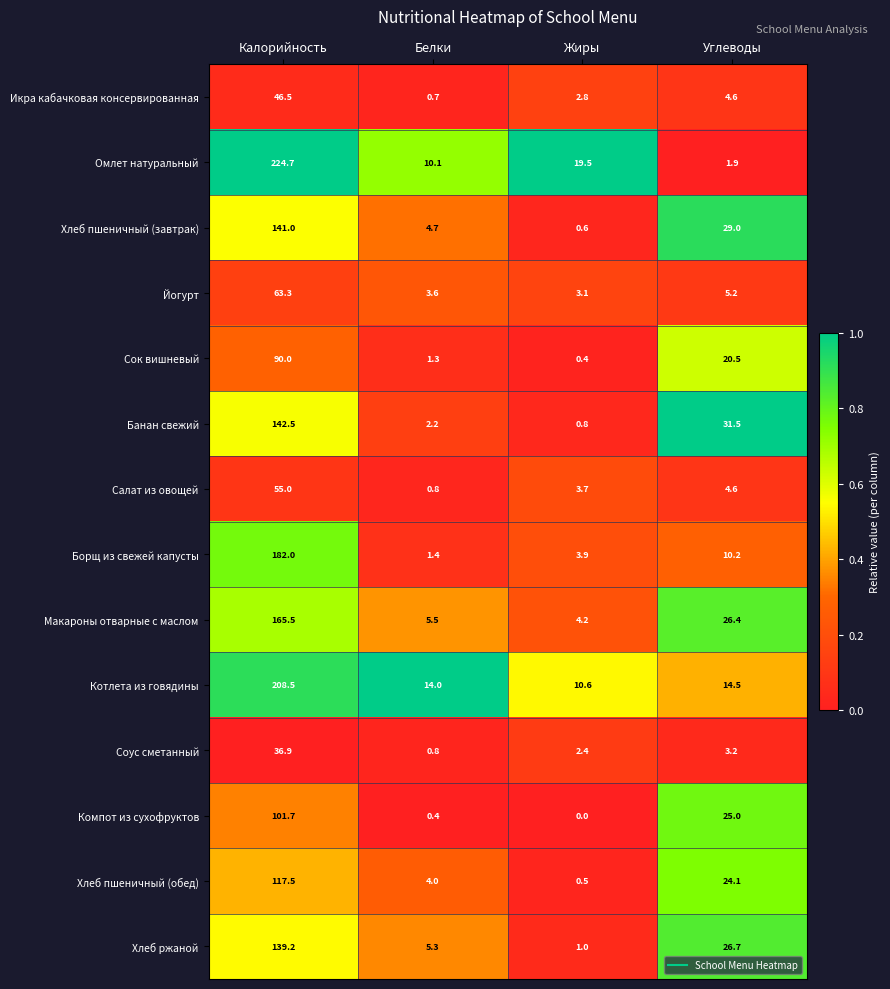

Rank the categories by Банан свежий value from lowest to highest.

Жиры, Белки, Углеводы, Калорийность